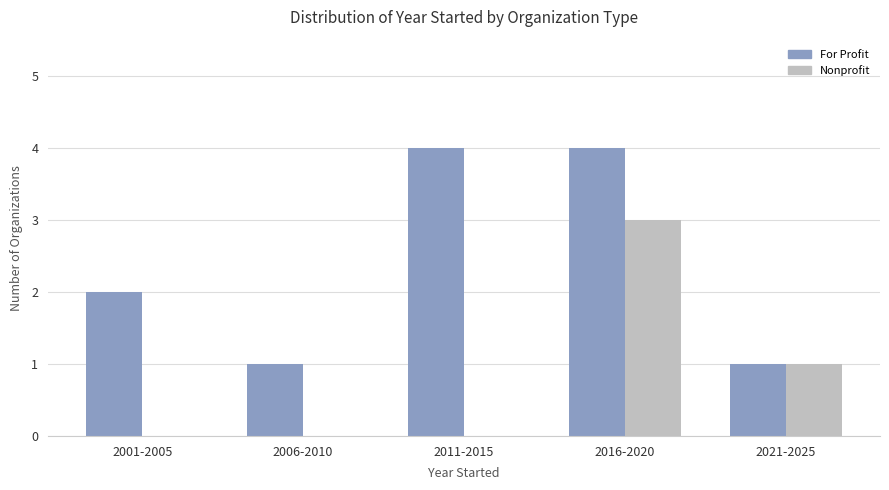

The value of Nonprofit at 2011-2015 is 2. True or false?

False